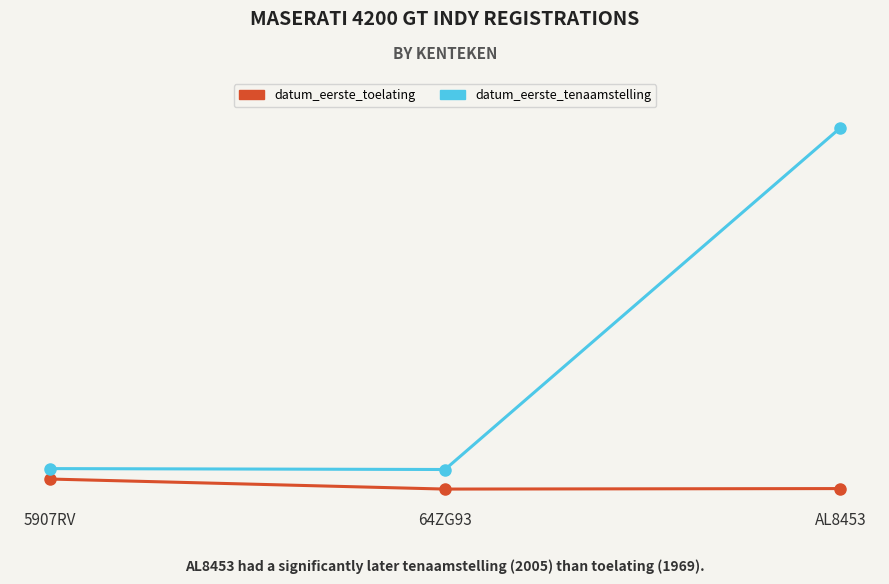

Which has a higher value, AL8453 or 64ZG93?

AL8453